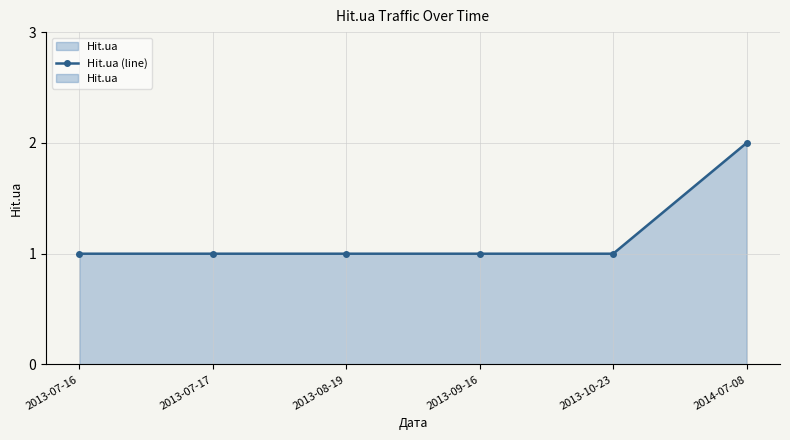

What is the greatest value displayed?

2